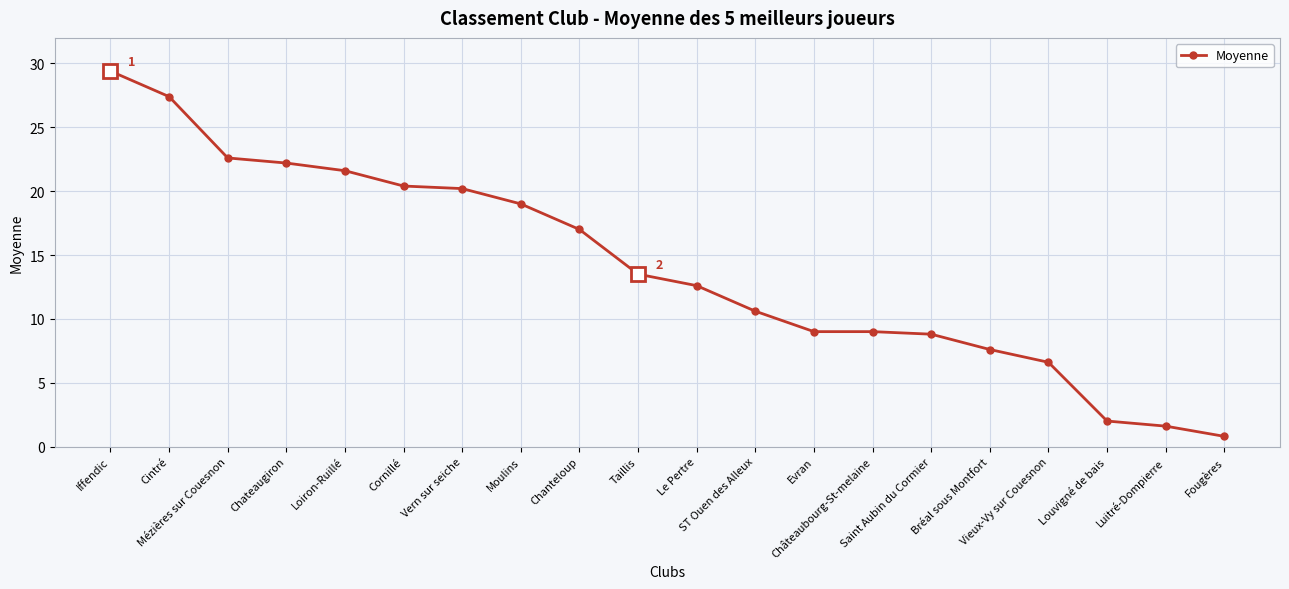

Read the value at Moulins.

19.0